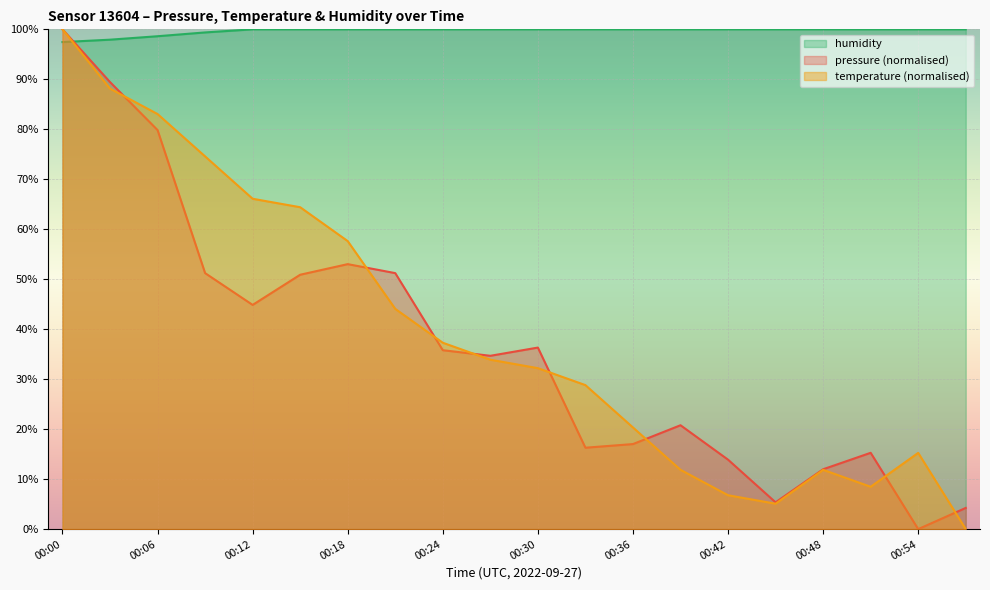

At 00:36, list the series in order from smallest to largest.

pressure (normalised), temperature (normalised), humidity